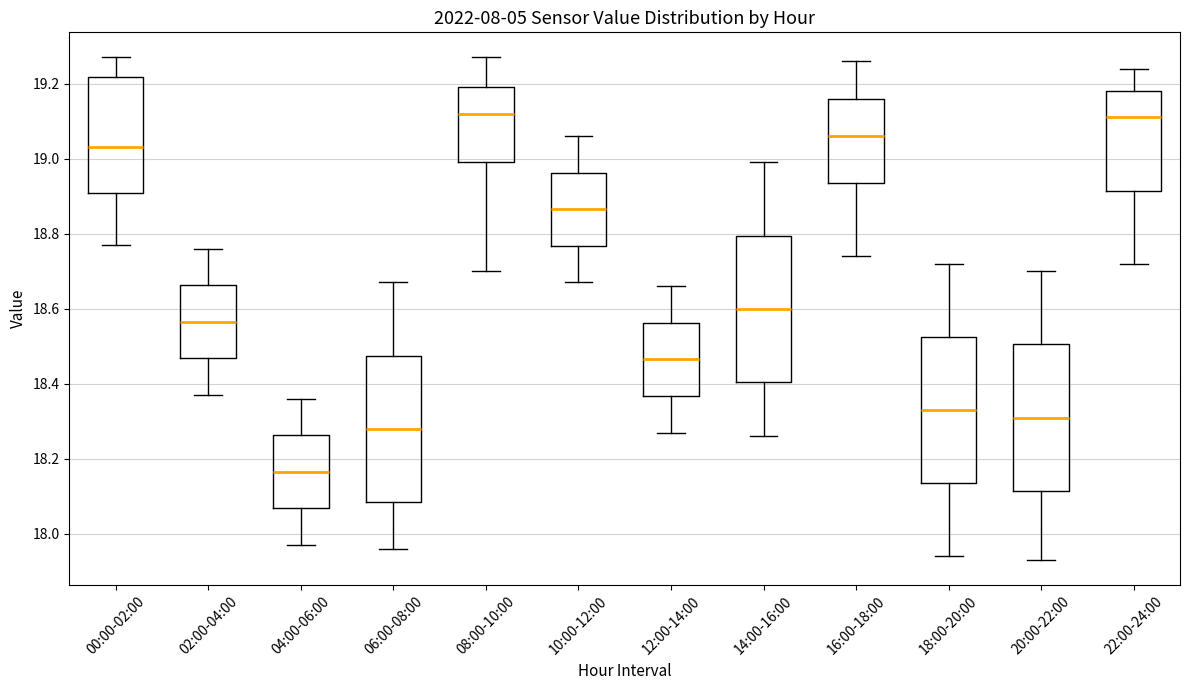

Reading left to right, transcribe this box plot: for each box, give where its median line is, the range the box spans, and where its two whiskers end, as read against the y-axis. The values are not printed on the chart, so give them approximately, as read against the axis.

00:00-02:00: median 19.04, box 18.90 to 19.22, whiskers 18.78 to 19.28
02:00-04:00: median 18.56, box 18.46 to 18.66, whiskers 18.38 to 18.76
04:00-06:00: median 18.16, box 18.06 to 18.26, whiskers 17.98 to 18.36
06:00-08:00: median 18.28, box 18.08 to 18.48, whiskers 17.96 to 18.68
08:00-10:00: median 19.12, box 19.00 to 19.20, whiskers 18.70 to 19.28
10:00-12:00: median 18.86, box 18.76 to 18.96, whiskers 18.68 to 19.06
12:00-14:00: median 18.46, box 18.36 to 18.56, whiskers 18.28 to 18.66
14:00-16:00: median 18.60, box 18.40 to 18.80, whiskers 18.26 to 19.00
16:00-18:00: median 19.06, box 18.94 to 19.16, whiskers 18.74 to 19.26
18:00-20:00: median 18.34, box 18.14 to 18.52, whiskers 17.94 to 18.72
20:00-22:00: median 18.32, box 18.12 to 18.50, whiskers 17.94 to 18.70
22:00-24:00: median 19.12, box 18.92 to 19.18, whiskers 18.72 to 19.24